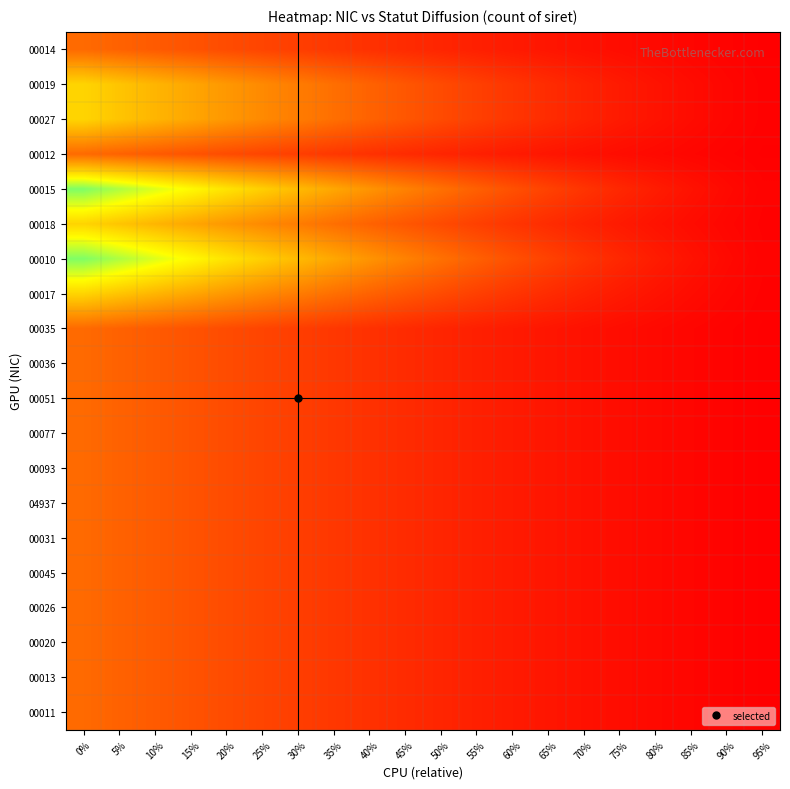

Reading left to right, extract all data points from this chart.

00014: 0%=1.0	5%=0.9	10%=0.9	15%=0.8	20%=0.7	25%=0.6	30%=0.6	35%=0.5	40%=0.5	45%=0.4	50%=0.4	55%=0.3	60%=0.3	65%=0.2	70%=0.2	75%=0.1	80%=0.1	85%=0.1	90%=0.0	95%=0.0
00019: 0%=2.0	5%=1.9	10%=1.7	15%=1.6	20%=1.4	25%=1.3	30%=1.2	35%=1.0	40%=0.9	45%=0.8	50%=0.7	55%=0.6	60%=0.5	65%=0.4	70%=0.3	75%=0.2	80%=0.2	85%=0.1	90%=0.1	95%=0.0
00027: 0%=2.0	5%=1.9	10%=1.7	15%=1.6	20%=1.4	25%=1.3	30%=1.2	35%=1.0	40%=0.9	45%=0.8	50%=0.7	55%=0.6	60%=0.5	65%=0.4	70%=0.3	75%=0.2	80%=0.2	85%=0.1	90%=0.1	95%=0.0
00012: 0%=1.0	5%=0.9	10%=0.9	15%=0.8	20%=0.7	25%=0.6	30%=0.6	35%=0.5	40%=0.5	45%=0.4	50%=0.4	55%=0.3	60%=0.3	65%=0.2	70%=0.2	75%=0.1	80%=0.1	85%=0.1	90%=0.0	95%=0.0
00015: 0%=3.0	5%=2.8	10%=2.6	15%=2.4	20%=2.1	25%=1.9	30%=1.8	35%=1.6	40%=1.4	45%=1.2	50%=1.1	55%=0.9	60%=0.8	65%=0.6	70%=0.5	75%=0.4	80%=0.3	85%=0.2	90%=0.1	95%=0.0
00018: 0%=2.0	5%=1.9	10%=1.7	15%=1.6	20%=1.4	25%=1.3	30%=1.2	35%=1.0	40%=0.9	45%=0.8	50%=0.7	55%=0.6	60%=0.5	65%=0.4	70%=0.3	75%=0.2	80%=0.2	85%=0.1	90%=0.1	95%=0.0
00010: 0%=3.0	5%=2.8	10%=2.6	15%=2.4	20%=2.1	25%=1.9	30%=1.8	35%=1.6	40%=1.4	45%=1.2	50%=1.1	55%=0.9	60%=0.8	65%=0.6	70%=0.5	75%=0.4	80%=0.3	85%=0.2	90%=0.1	95%=0.0
00017: 0%=2.0	5%=1.9	10%=1.7	15%=1.6	20%=1.4	25%=1.3	30%=1.2	35%=1.0	40%=0.9	45%=0.8	50%=0.7	55%=0.6	60%=0.5	65%=0.4	70%=0.3	75%=0.2	80%=0.2	85%=0.1	90%=0.1	95%=0.0
00035: 0%=1.0	5%=0.9	10%=0.9	15%=0.8	20%=0.7	25%=0.6	30%=0.6	35%=0.5	40%=0.5	45%=0.4	50%=0.4	55%=0.3	60%=0.3	65%=0.2	70%=0.2	75%=0.1	80%=0.1	85%=0.1	90%=0.0	95%=0.0
00036: 0%=1.0	5%=0.9	10%=0.9	15%=0.8	20%=0.7	25%=0.6	30%=0.6	35%=0.5	40%=0.5	45%=0.4	50%=0.4	55%=0.3	60%=0.3	65%=0.2	70%=0.2	75%=0.1	80%=0.1	85%=0.1	90%=0.0	95%=0.0
00051: 0%=1.0	5%=0.9	10%=0.9	15%=0.8	20%=0.7	25%=0.6	30%=0.6	35%=0.5	40%=0.5	45%=0.4	50%=0.4	55%=0.3	60%=0.3	65%=0.2	70%=0.2	75%=0.1	80%=0.1	85%=0.1	90%=0.0	95%=0.0
00077: 0%=1.0	5%=0.9	10%=0.9	15%=0.8	20%=0.7	25%=0.6	30%=0.6	35%=0.5	40%=0.5	45%=0.4	50%=0.4	55%=0.3	60%=0.3	65%=0.2	70%=0.2	75%=0.1	80%=0.1	85%=0.1	90%=0.0	95%=0.0
00093: 0%=1.0	5%=0.9	10%=0.9	15%=0.8	20%=0.7	25%=0.6	30%=0.6	35%=0.5	40%=0.5	45%=0.4	50%=0.4	55%=0.3	60%=0.3	65%=0.2	70%=0.2	75%=0.1	80%=0.1	85%=0.1	90%=0.0	95%=0.0
04937: 0%=1.0	5%=0.9	10%=0.9	15%=0.8	20%=0.7	25%=0.6	30%=0.6	35%=0.5	40%=0.5	45%=0.4	50%=0.4	55%=0.3	60%=0.3	65%=0.2	70%=0.2	75%=0.1	80%=0.1	85%=0.1	90%=0.0	95%=0.0
00031: 0%=1.0	5%=0.9	10%=0.9	15%=0.8	20%=0.7	25%=0.6	30%=0.6	35%=0.5	40%=0.5	45%=0.4	50%=0.4	55%=0.3	60%=0.3	65%=0.2	70%=0.2	75%=0.1	80%=0.1	85%=0.1	90%=0.0	95%=0.0
00045: 0%=1.0	5%=0.9	10%=0.9	15%=0.8	20%=0.7	25%=0.6	30%=0.6	35%=0.5	40%=0.5	45%=0.4	50%=0.4	55%=0.3	60%=0.3	65%=0.2	70%=0.2	75%=0.1	80%=0.1	85%=0.1	90%=0.0	95%=0.0
00026: 0%=1.0	5%=0.9	10%=0.9	15%=0.8	20%=0.7	25%=0.6	30%=0.6	35%=0.5	40%=0.5	45%=0.4	50%=0.4	55%=0.3	60%=0.3	65%=0.2	70%=0.2	75%=0.1	80%=0.1	85%=0.1	90%=0.0	95%=0.0
00020: 0%=1.0	5%=0.9	10%=0.9	15%=0.8	20%=0.7	25%=0.6	30%=0.6	35%=0.5	40%=0.5	45%=0.4	50%=0.4	55%=0.3	60%=0.3	65%=0.2	70%=0.2	75%=0.1	80%=0.1	85%=0.1	90%=0.0	95%=0.0
00013: 0%=1.0	5%=0.9	10%=0.9	15%=0.8	20%=0.7	25%=0.6	30%=0.6	35%=0.5	40%=0.5	45%=0.4	50%=0.4	55%=0.3	60%=0.3	65%=0.2	70%=0.2	75%=0.1	80%=0.1	85%=0.1	90%=0.0	95%=0.0
00011: 0%=1.0	5%=0.9	10%=0.9	15%=0.8	20%=0.7	25%=0.6	30%=0.6	35%=0.5	40%=0.5	45%=0.4	50%=0.4	55%=0.3	60%=0.3	65%=0.2	70%=0.2	75%=0.1	80%=0.1	85%=0.1	90%=0.0	95%=0.0